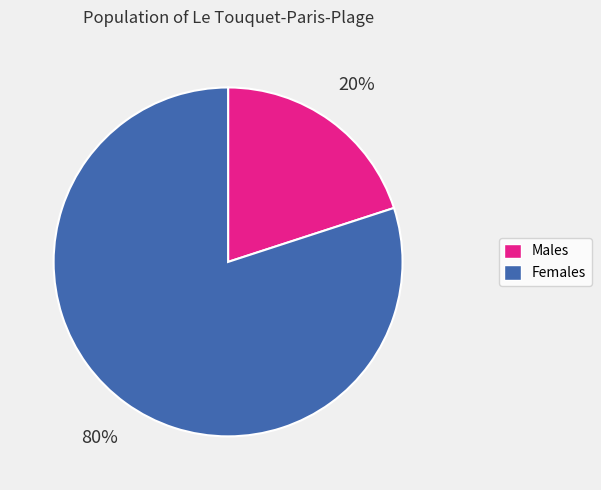

Count the number of slices in the pie.

2